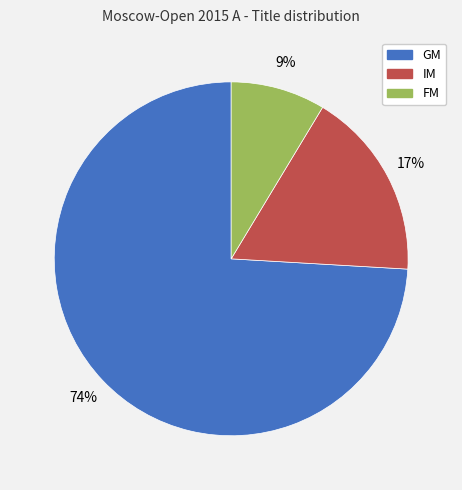

Is it true that GM is 74% of the pie?

True